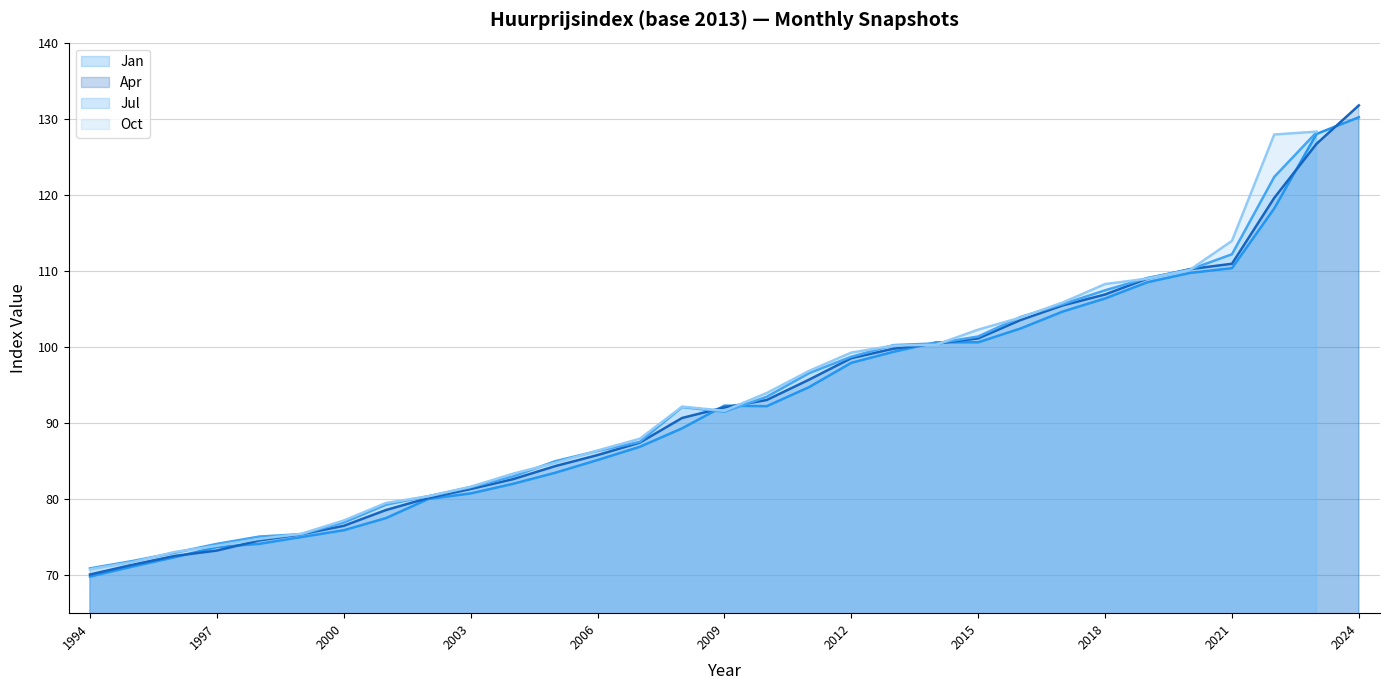

After their last crossing, which series has the higher values: Jul (line) or Oct (line)?

Oct (line)